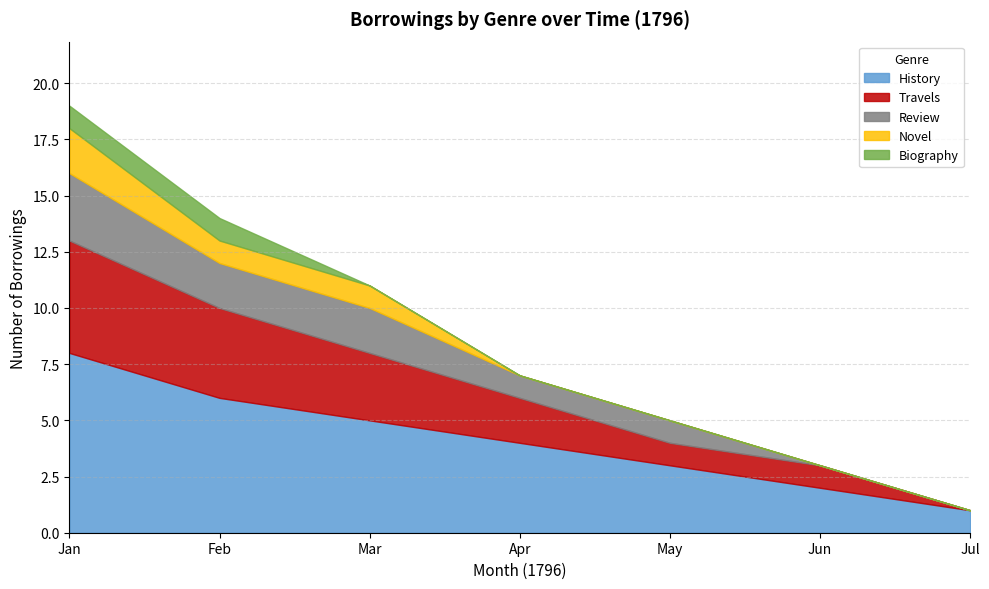

True or false: Review and History cross at least once.

False